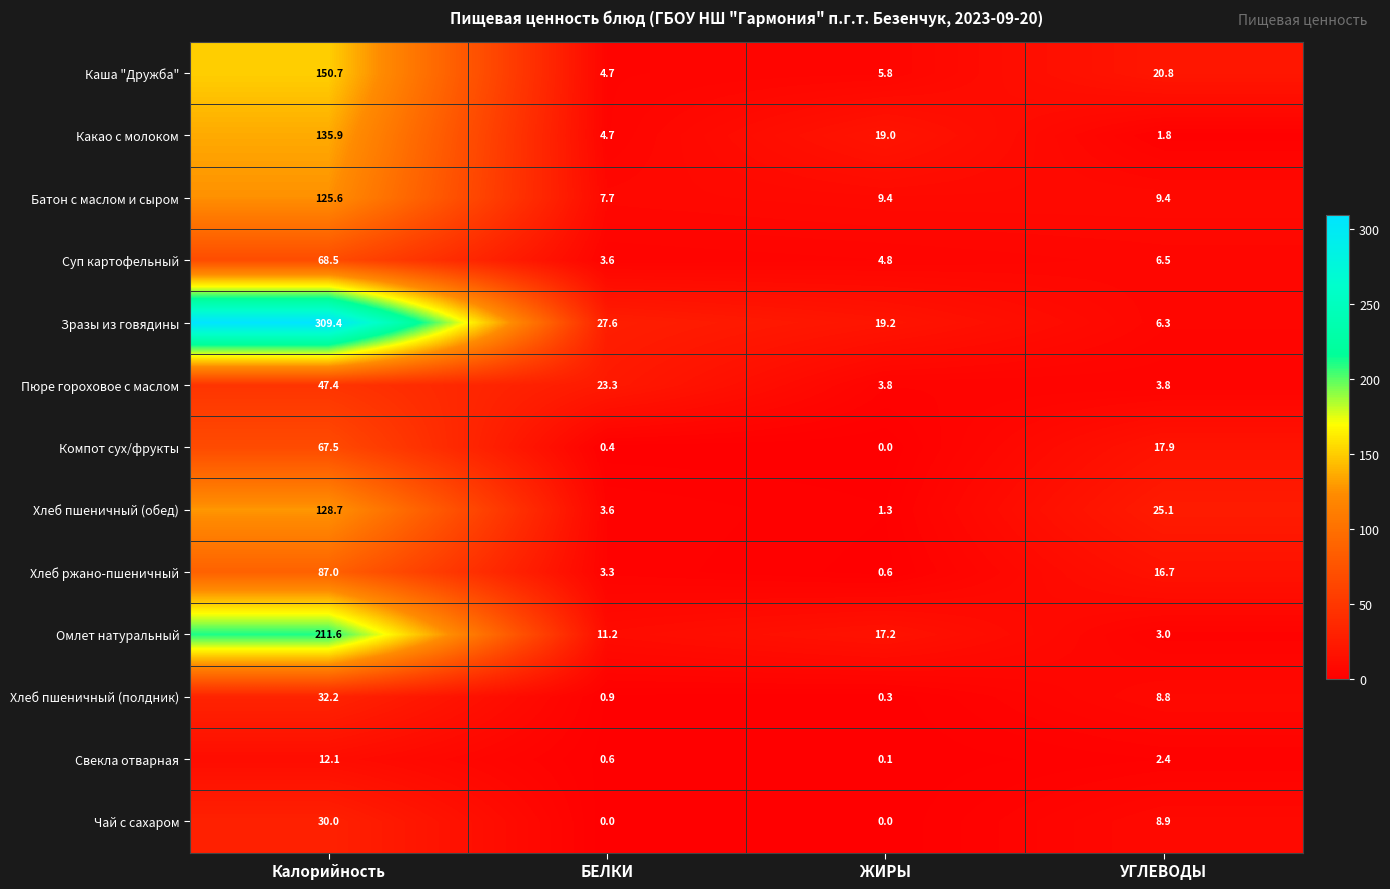

Which series changed the most between БЕЛКИ and ЖИРЫ?

Пюре гороховое с маслом